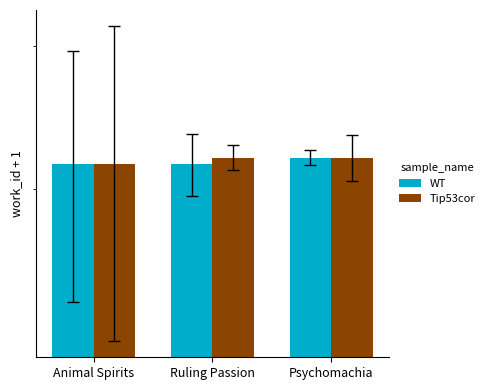

What is the minimum value for WT?

4156